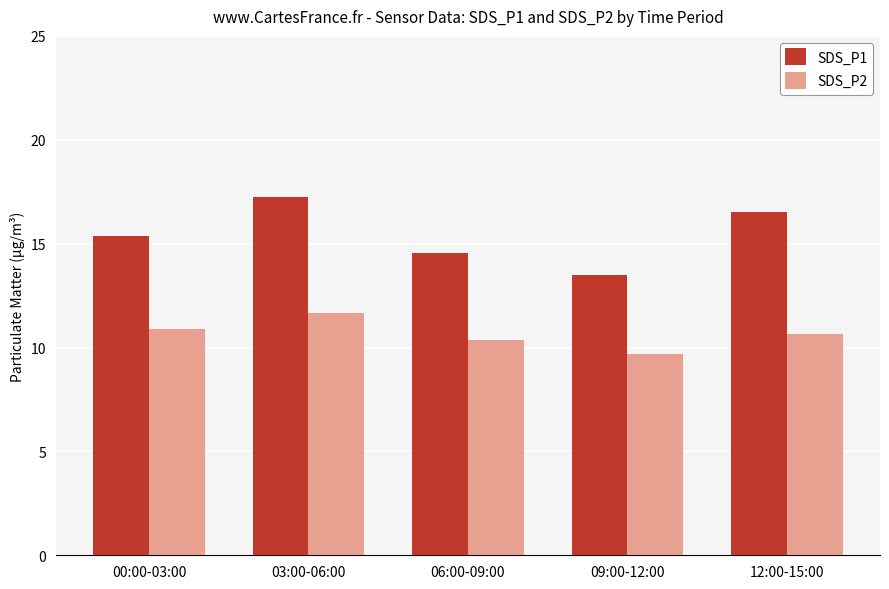

Rank the series at 09:00-12:00 from lowest to highest value.

SDS_P2, SDS_P1